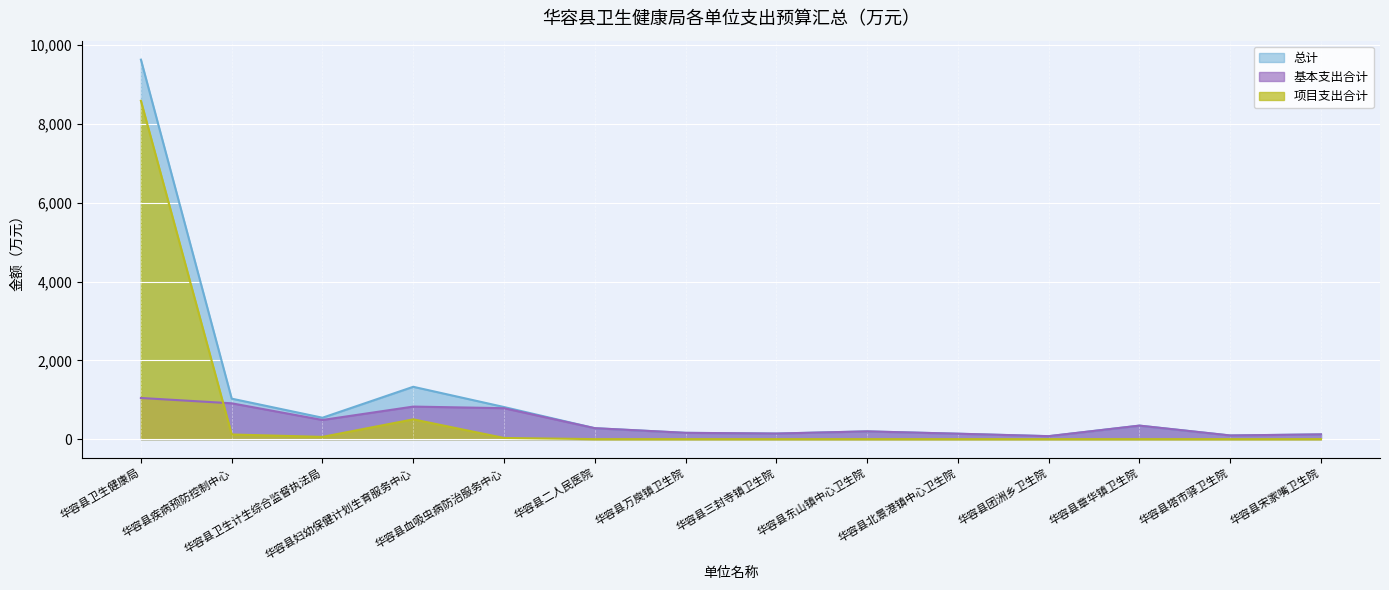

The 总计 series shows 277.8 at 华容县二人民医院. True or false?

True